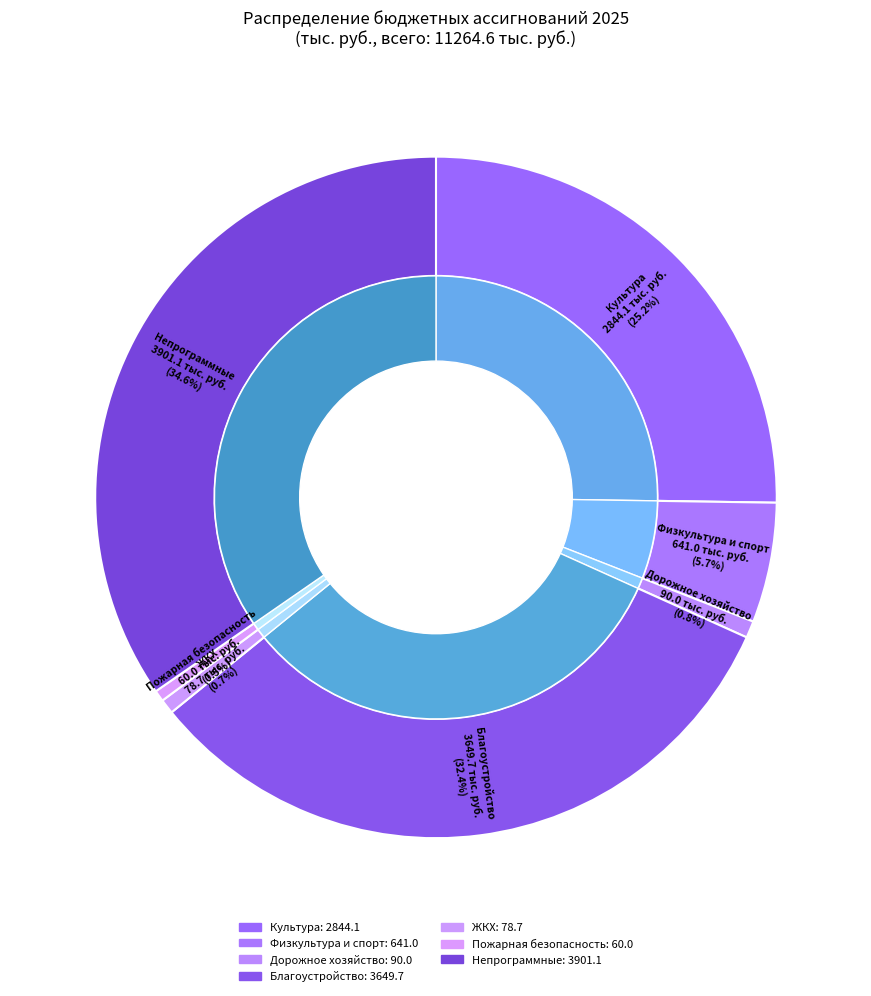

What is the change in value from Развитие физической культуры и спорта to Обеспечение первичных мер пожарной безопасности?

-581.0